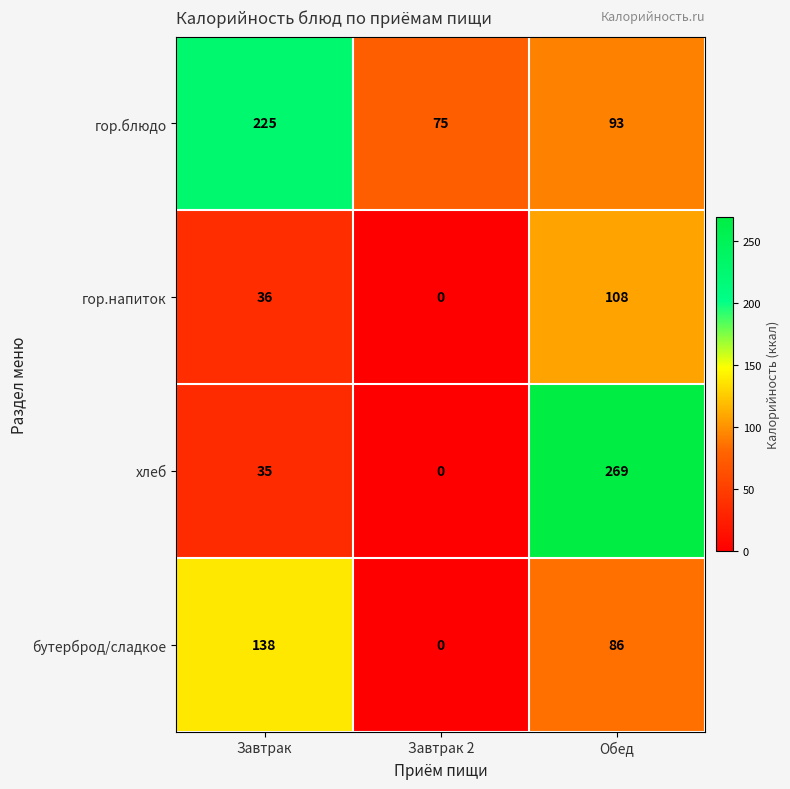

At how many categories does at least one series exceed 142?

2